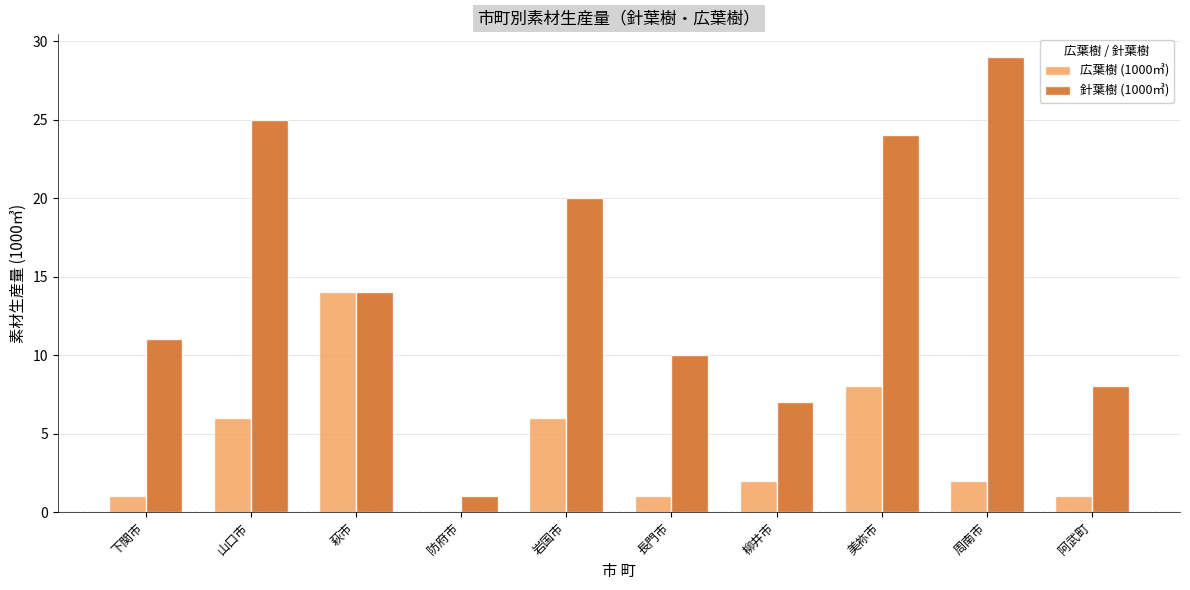

Between 柳井市 and 美祢市, which series saw the biggest shift?

針葉樹 (1000㎥)